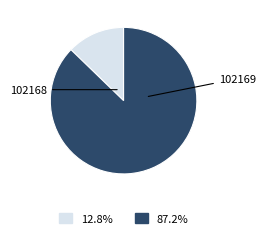

Which slice is the largest?

102169